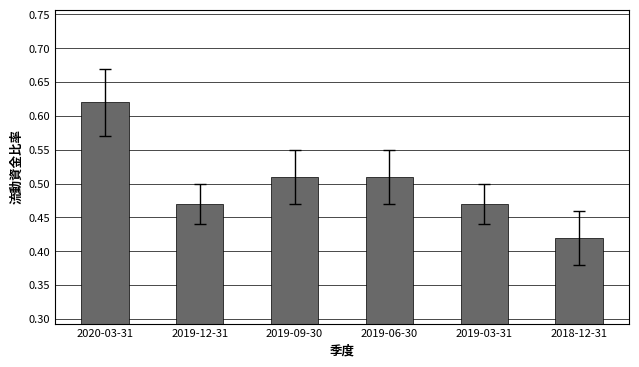

Which has a higher value, 2018-12-31 or 2019-12-31?

2019-12-31